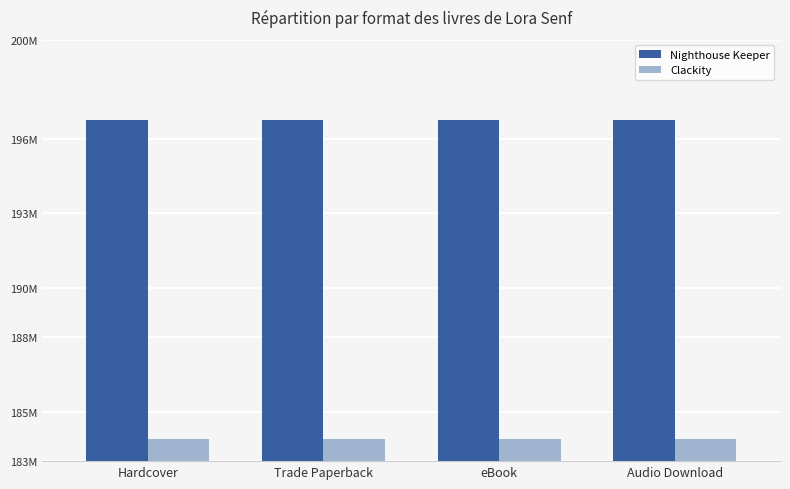

Which series has the largest range (max minus min)?

Nighthouse Keeper